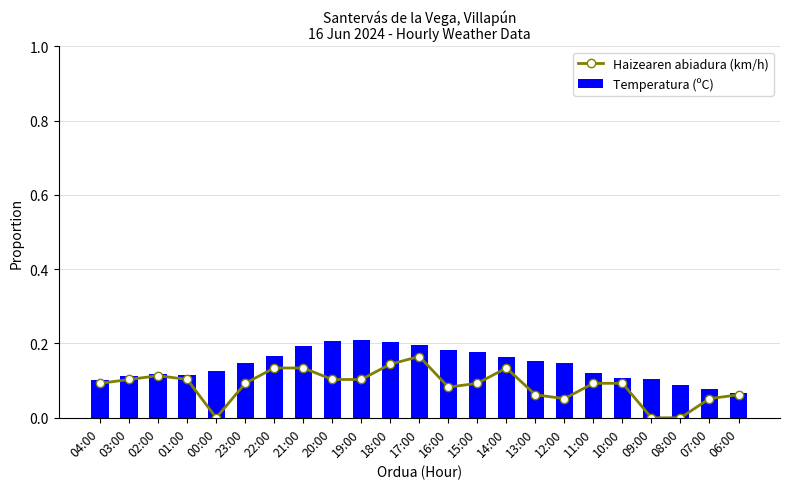

What value does the Haizearen abiadura (km/h) series have at 02:00?

0.1